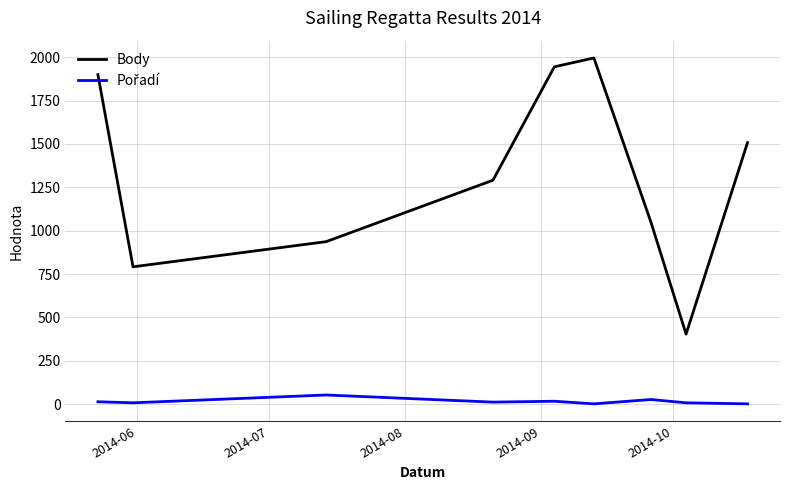

Which series has the widest spread of values?

Body